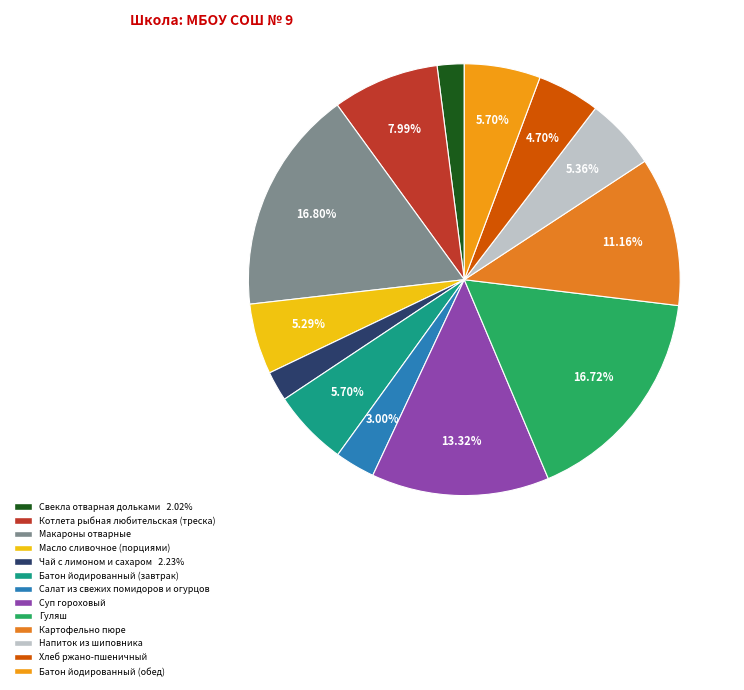

The Батон йодированный (обед) slice represents 6% of the pie. True or false?

True